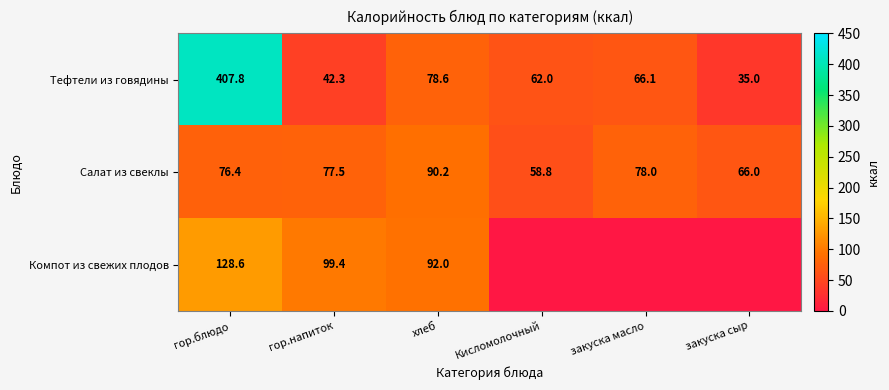

At which category does the chart reach its minimum across all series?

Кисломолочный